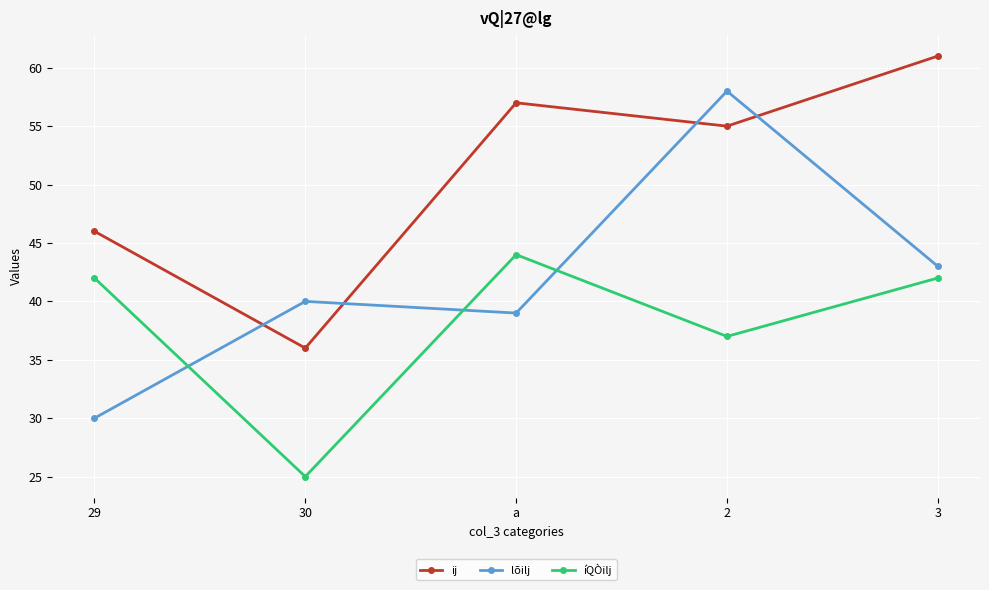

Which series ends up on top after the final intersection of lõilj and ij?

ij